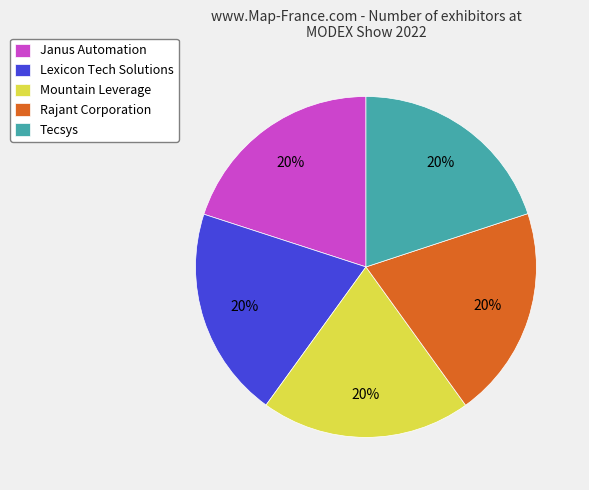

Is Mountain Leverage the majority of the pie?

No